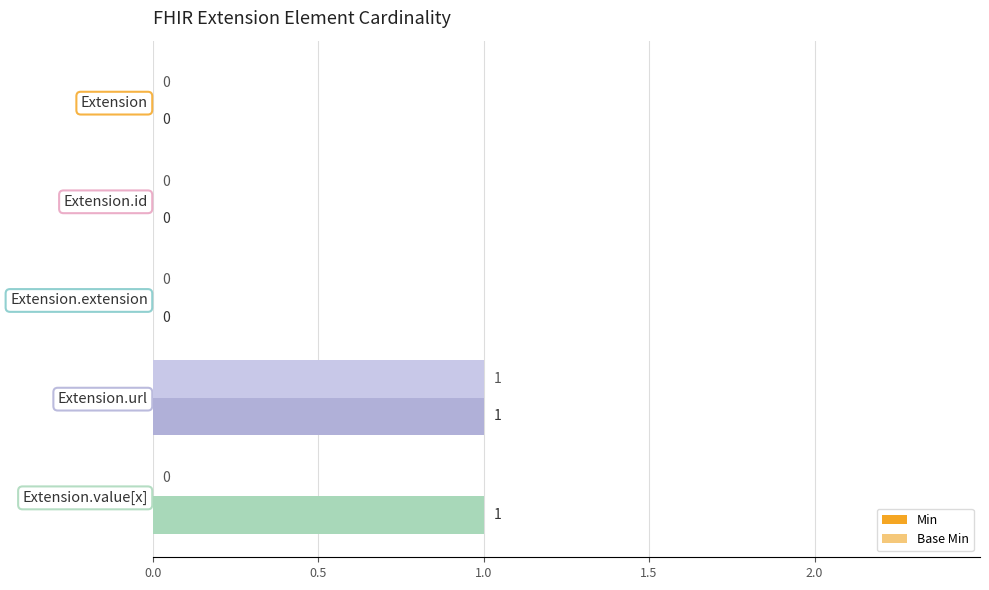

Count the number of data series in this chart.

2